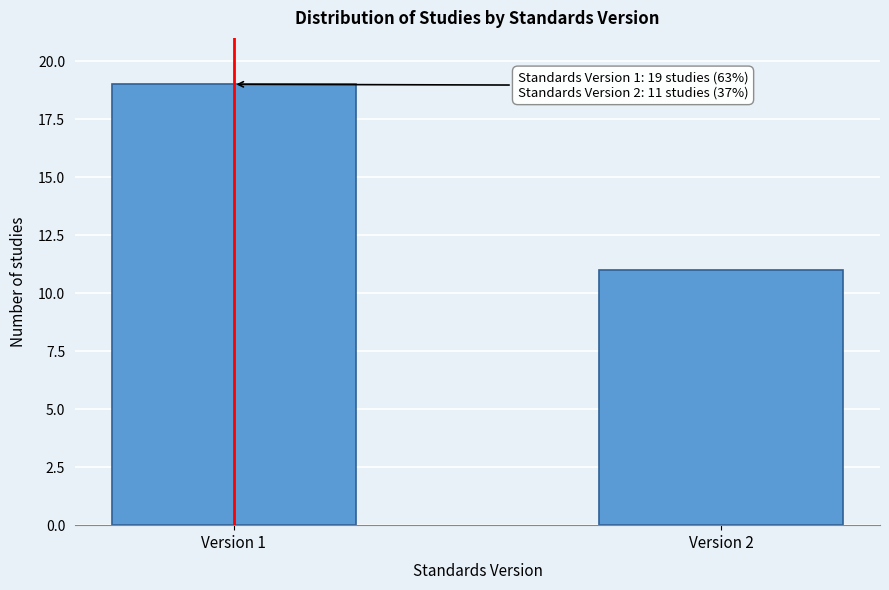

Reading right to left, list all the values displayed in this chart.

11	19